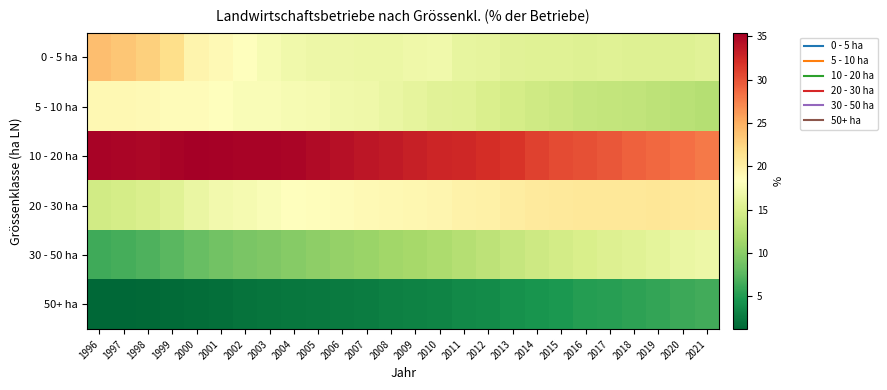

Between 1998 and 2001, which is larger?

1998